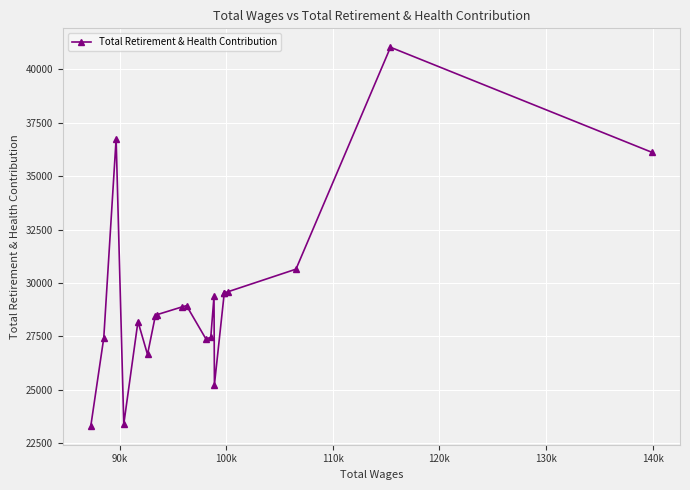

What is the value of the 8th point from the left?

28517